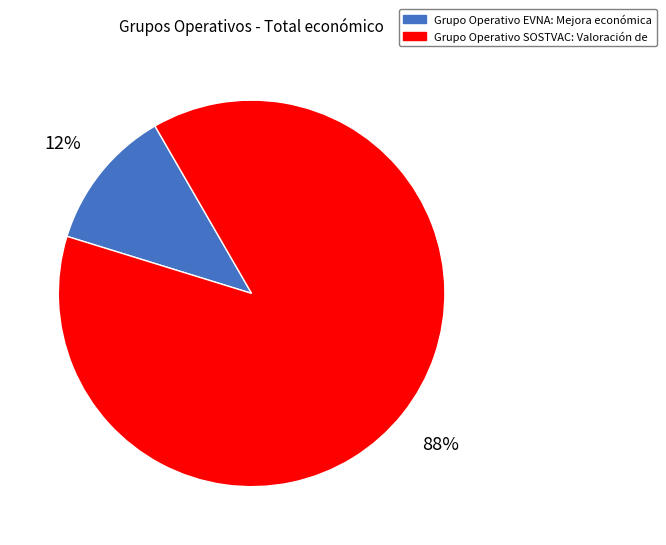

Approximately how many times larger is the value at Grupo Operativo EVNA: Mejora económica compared to Grupo Operativo SOSTVAC: Valoración de?

0.1